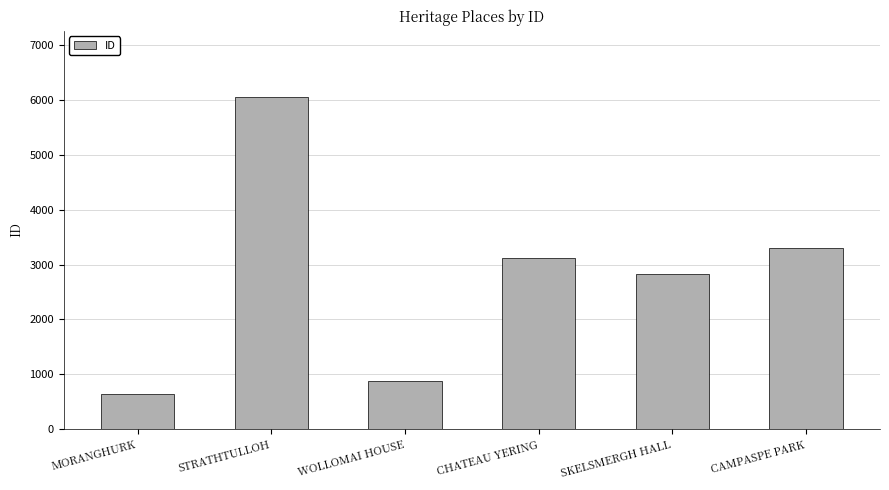

What is the maximum value shown in the chart?

6050